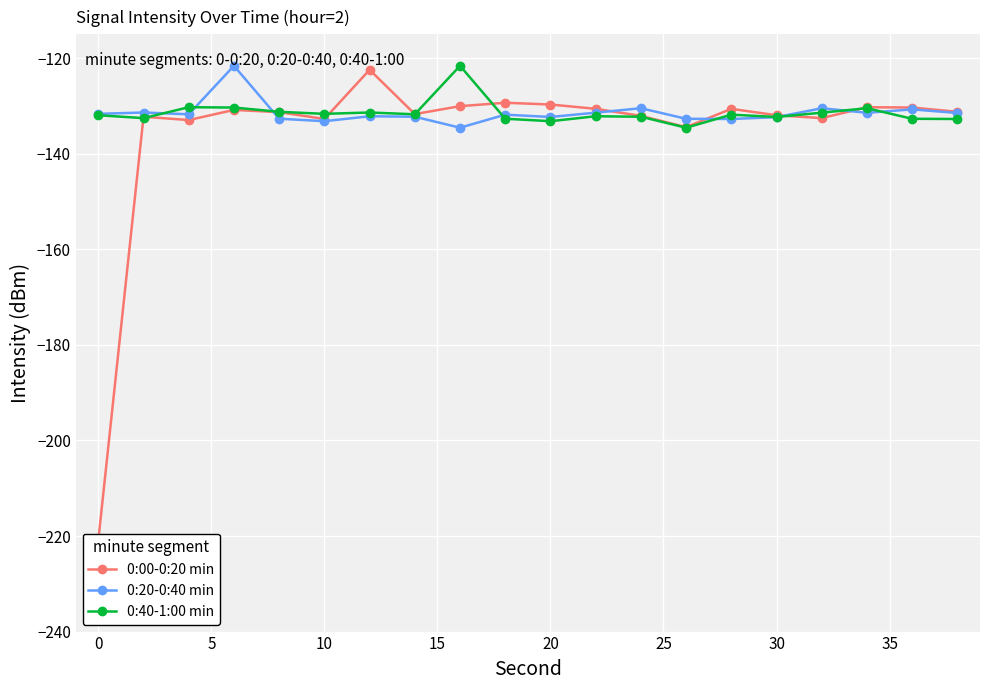

Which series has the largest total across all categories?

0:40-1:00 min